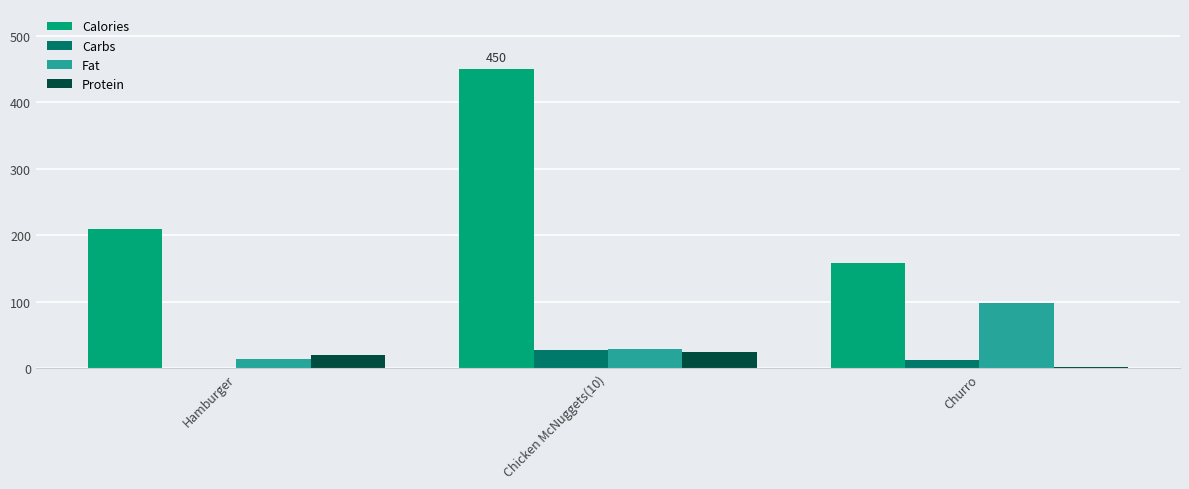

What is the maximum value shown in the chart?

450